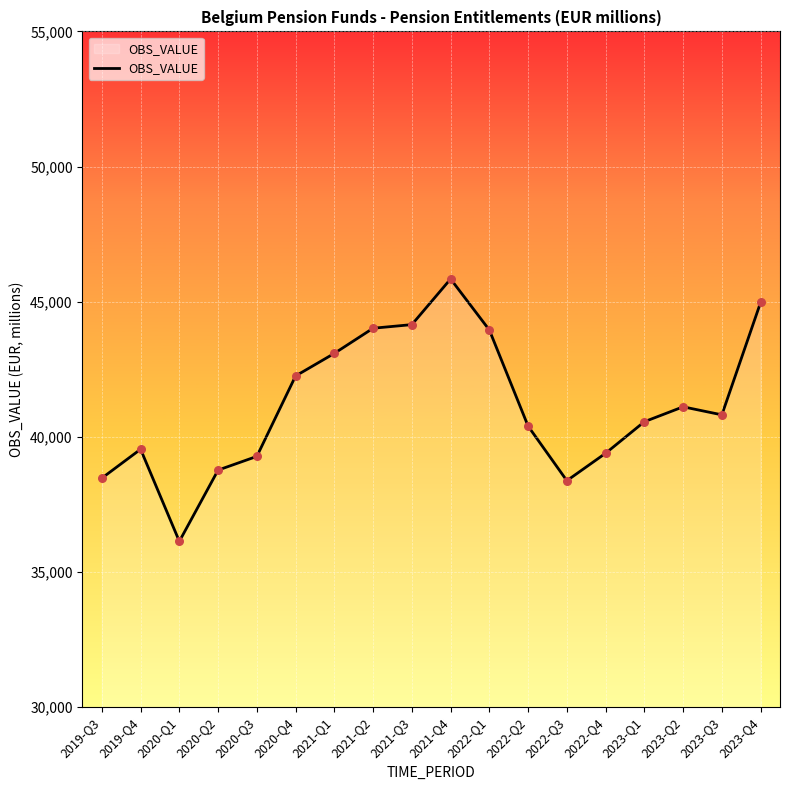

What is the ratio of the value at 2022-Q4 to the value at 2023-Q3?

1.0